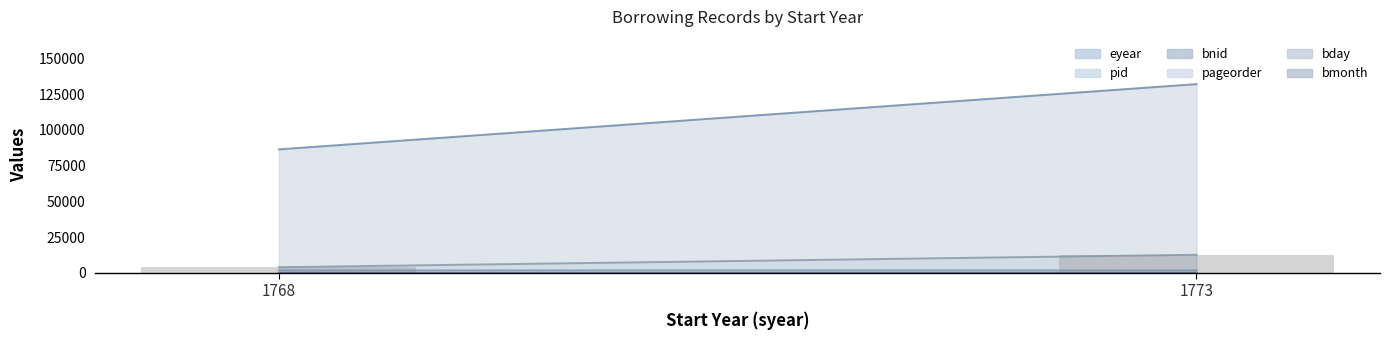

Does the chart contain any negative values?

No